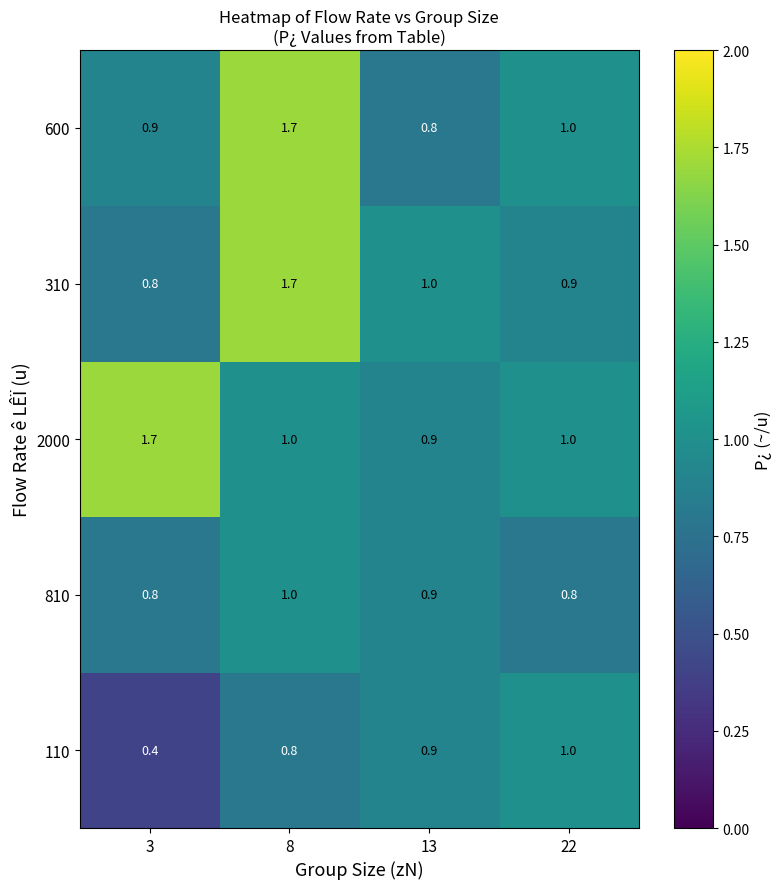

What is the sum of the 810 values at 22 and 3?

1.6